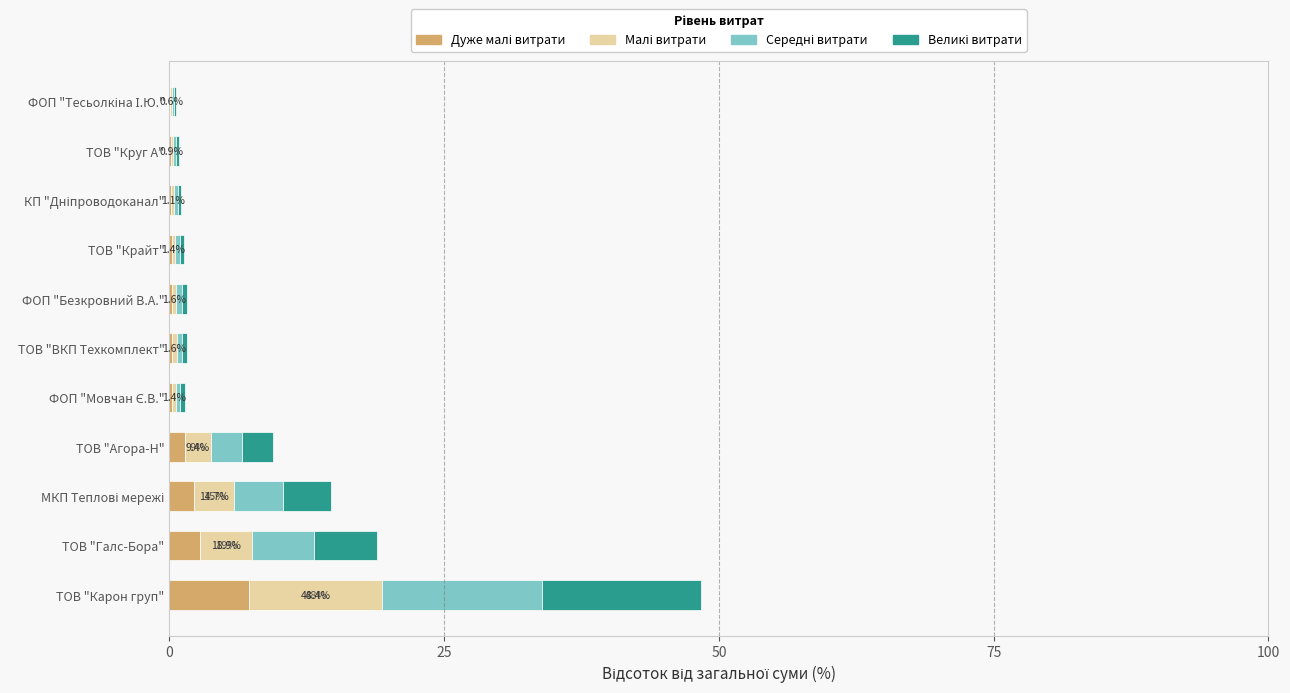

What is the total value across all series at ТОВ "Галс-Бора"?

18.9